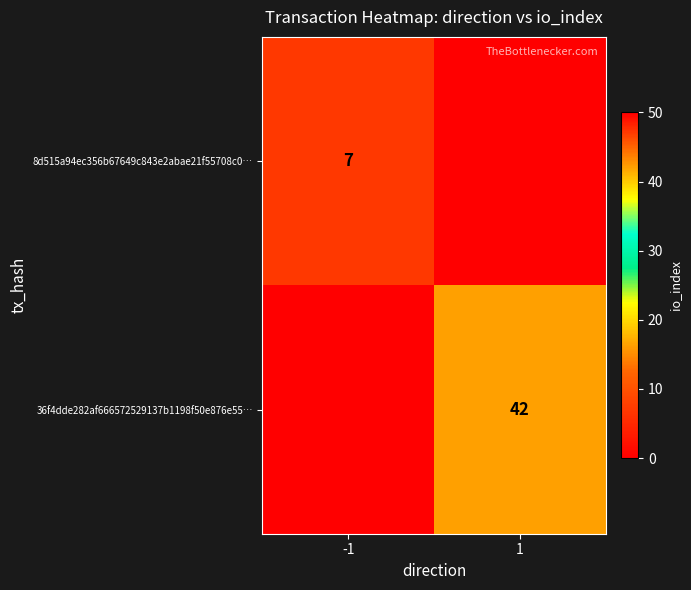

Is it true that 36f4dde282af666572529137b1198f50e876e55… equals 70 at 1?

False